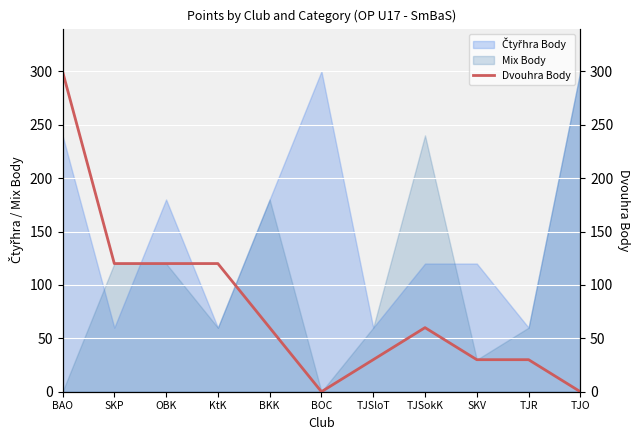

The value at TJSokK is 60. True or false?

True